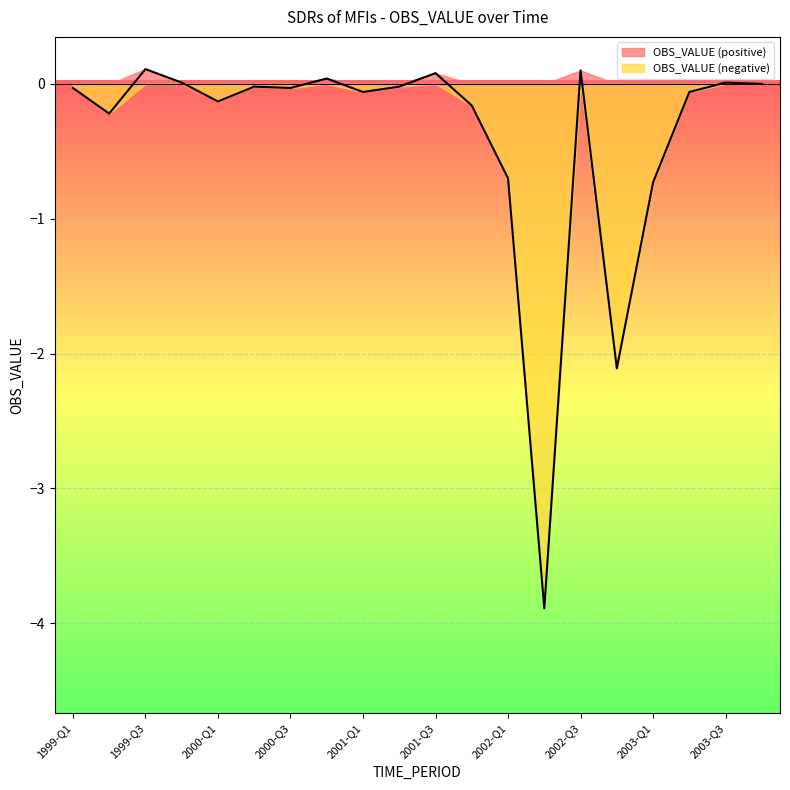

What is the approximate value at 2001-Q3?

0.1